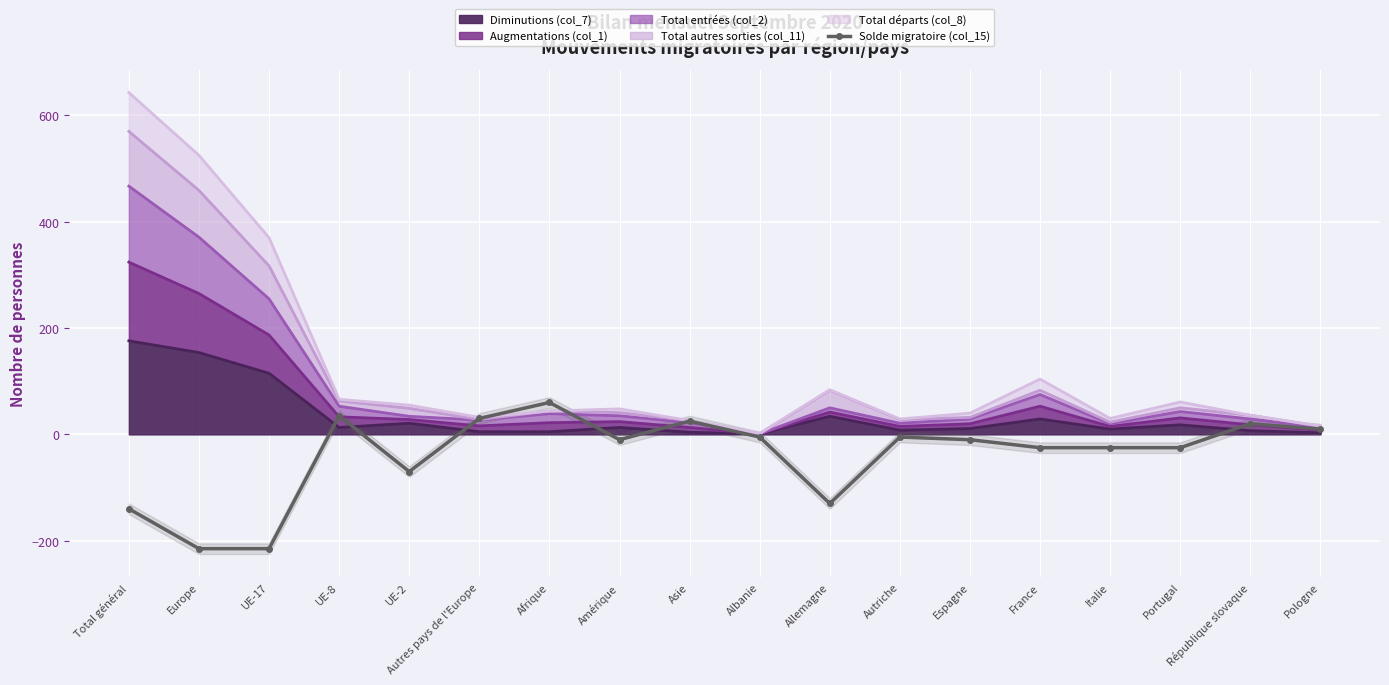

Rank the categories by value from highest to lowest.

Afrique, UE-8, Autres pays de l'Europe, Asie, République slovaque, Pologne, Albanie, Autriche, Amérique, Espagne, France, Italie, Portugal, UE-2, Allemagne, Total général, Europe, UE-17